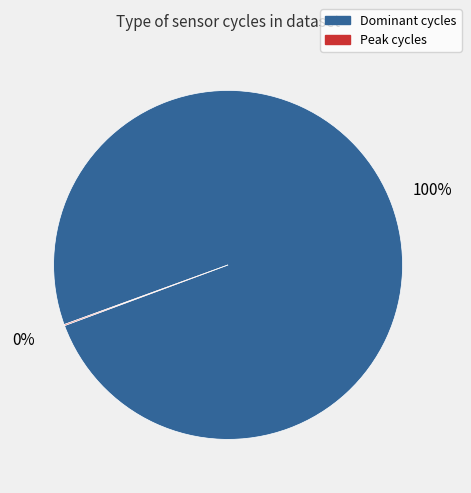

True or false: Dominant cycles accounts for 100% of the total.

True